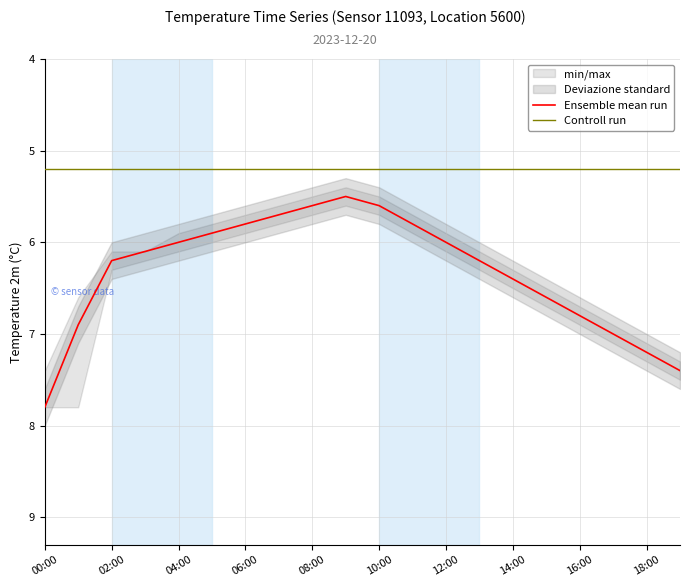

List the series in order of their overall mean, highest first.

Ensemble mean run, Controll run